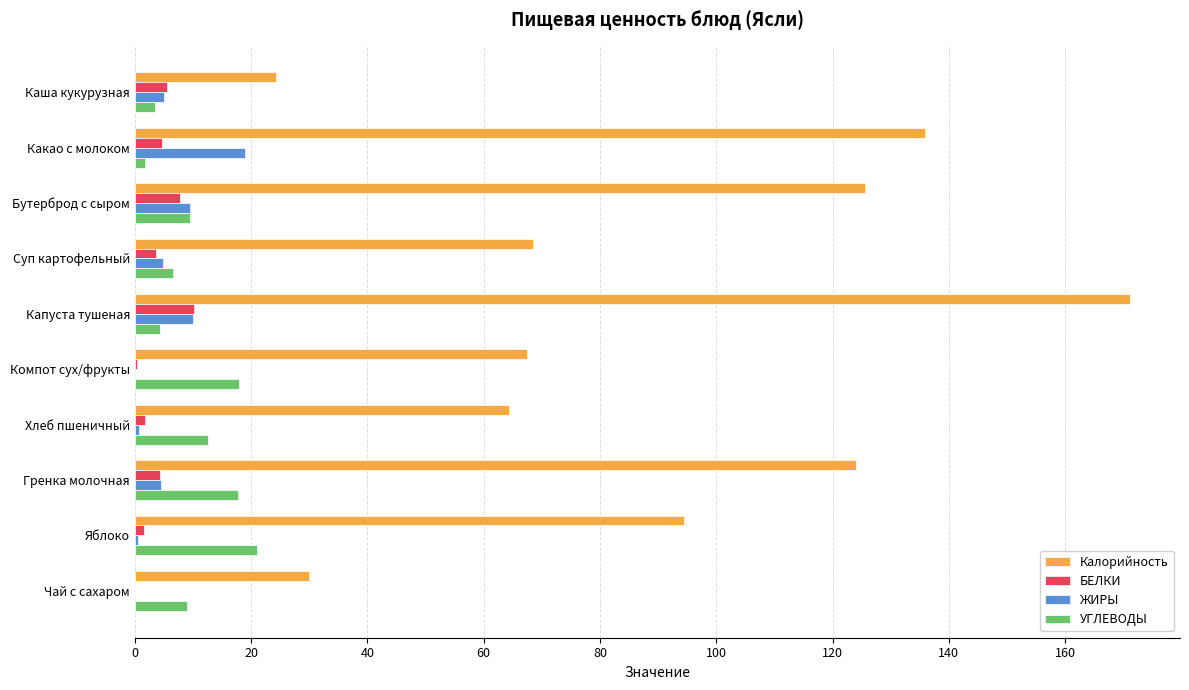

Which series changed the most between Компот сух/фрукты and Яблоко?

Калорийность